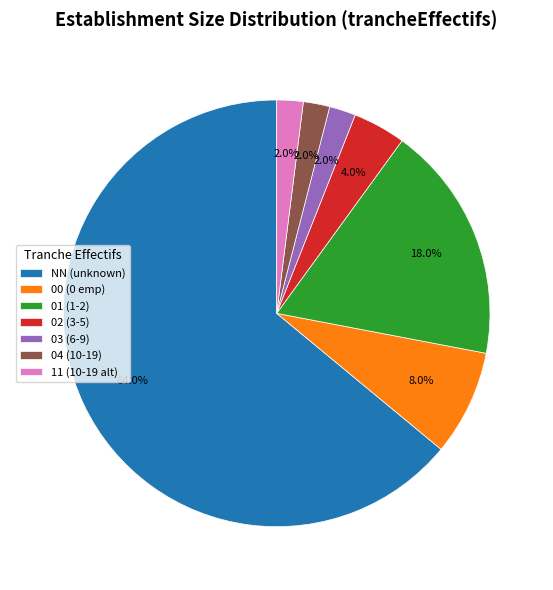

True or false: 00 accounts for 1% of the total.

False